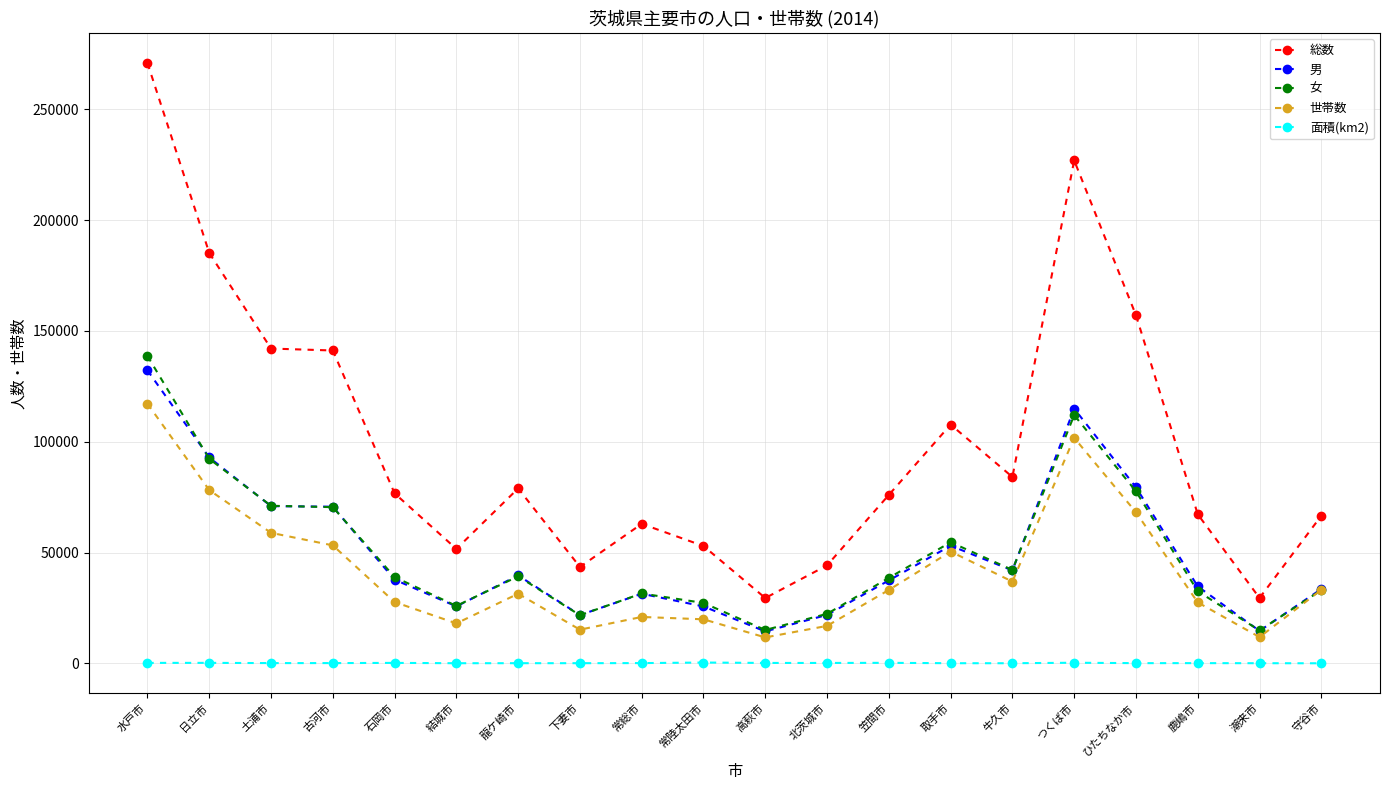

How many distinct data groups are displayed?

5